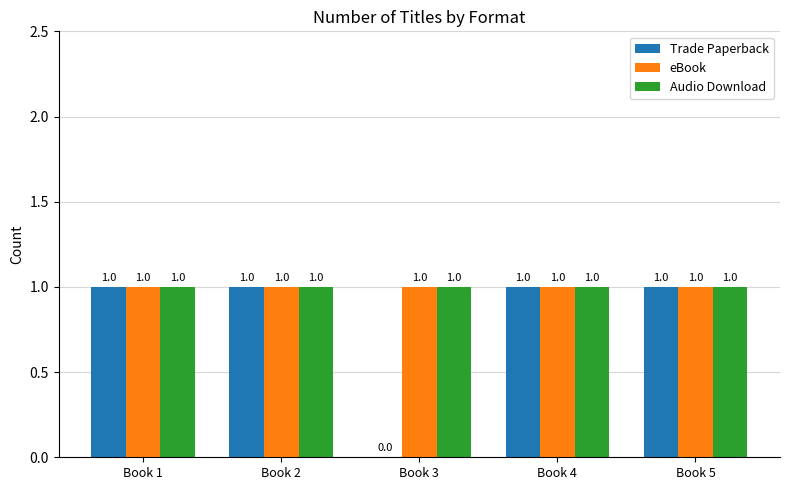

How many Trade Paperback values are between 1 and 2?

4